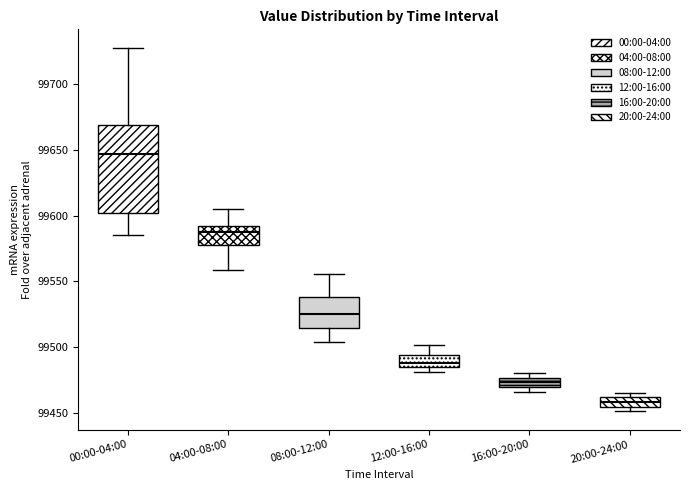

Comparing the boxes themselves (not the whiskers), which one is the tallest?

00:00-04:00